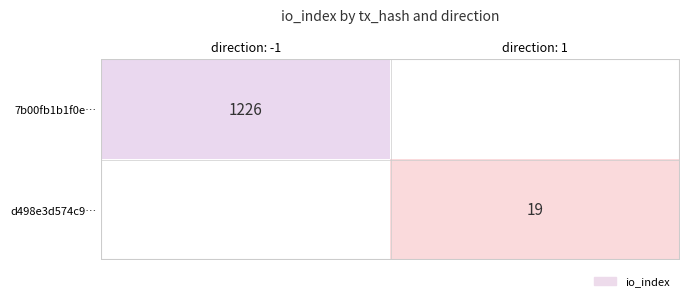

Is the value of d498e3d574c9… at direction: 1 greater than the value of 7b00fb1b1f0e… at direction: -1?

No